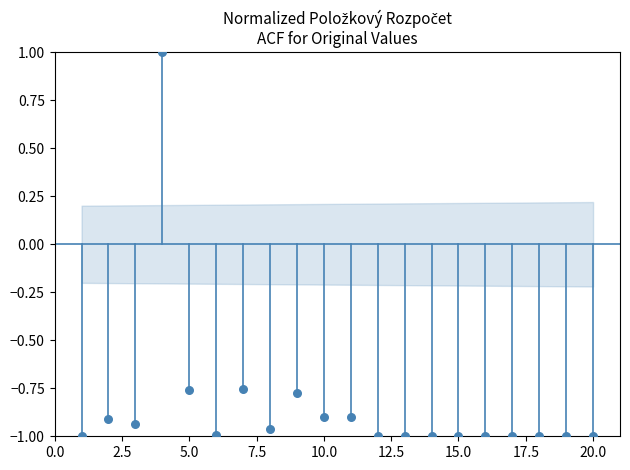

What is the range of X values (max minus min)?

19.0